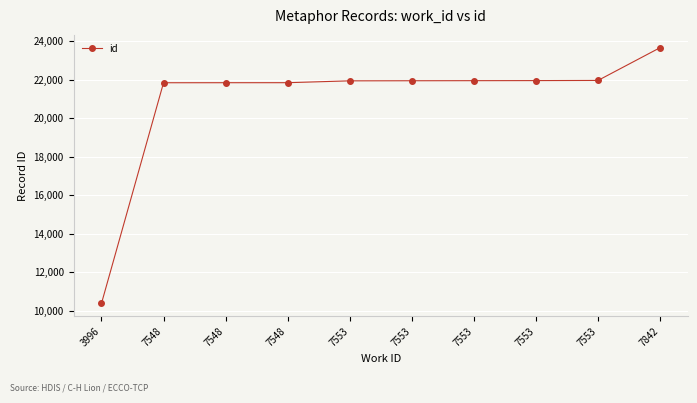

What is the difference between the second highest and second lowest values?

120